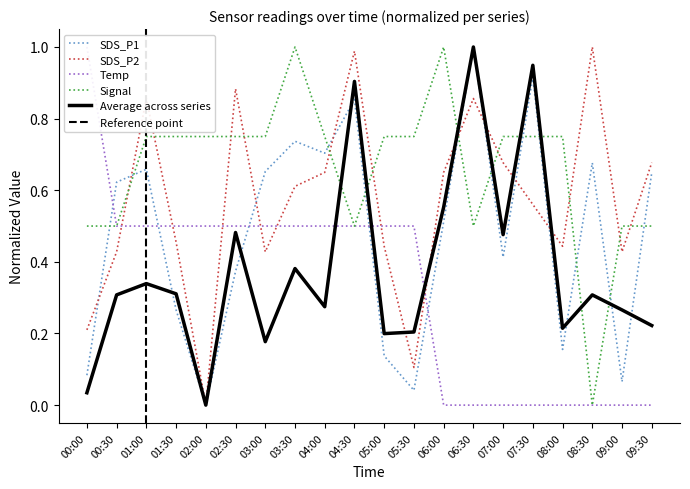

Which series has the largest range (max minus min)?

SDS_P1